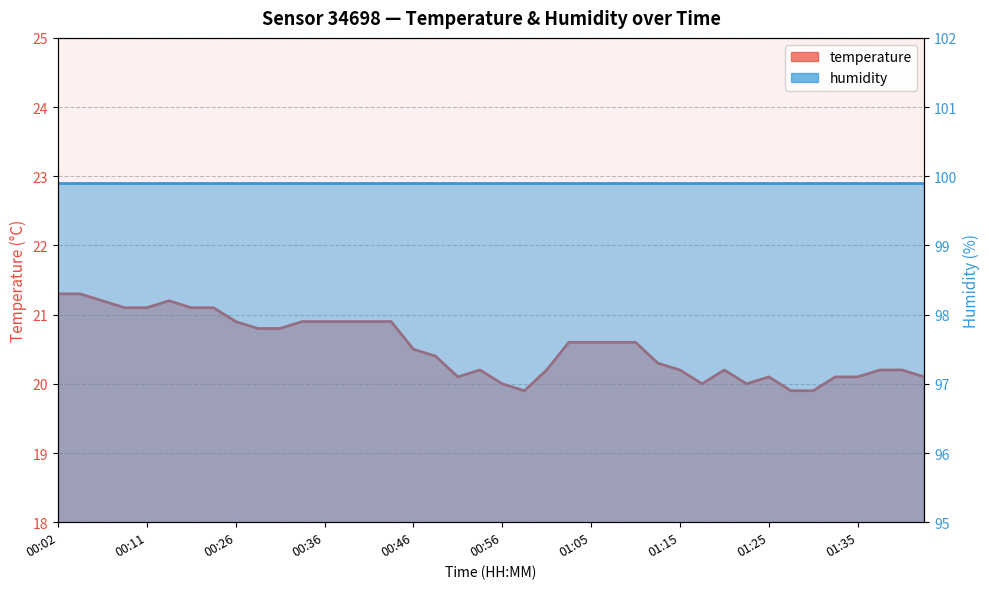

What position from the left is 00:53?

20